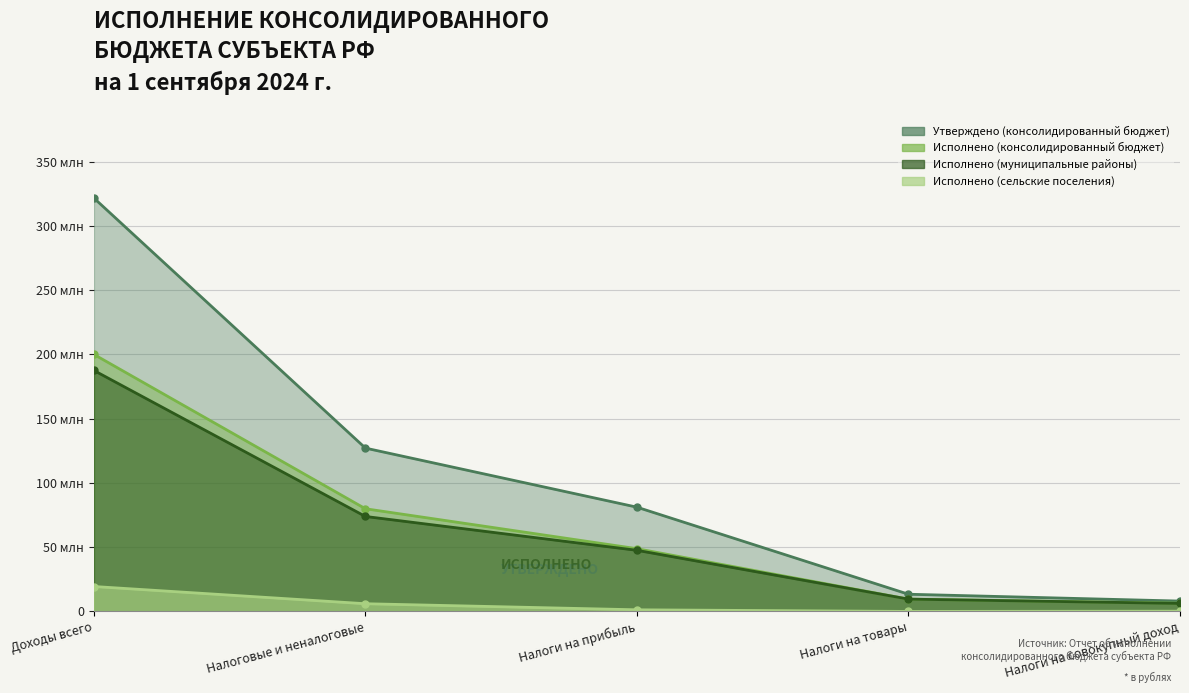

List the series in order of their peak value, lowest first.

Исполнено (сельские поселения), Исполнено (муниципальные районы), Исполнено (консолидированный бюджет), Утверждено (консолидированный бюджет)